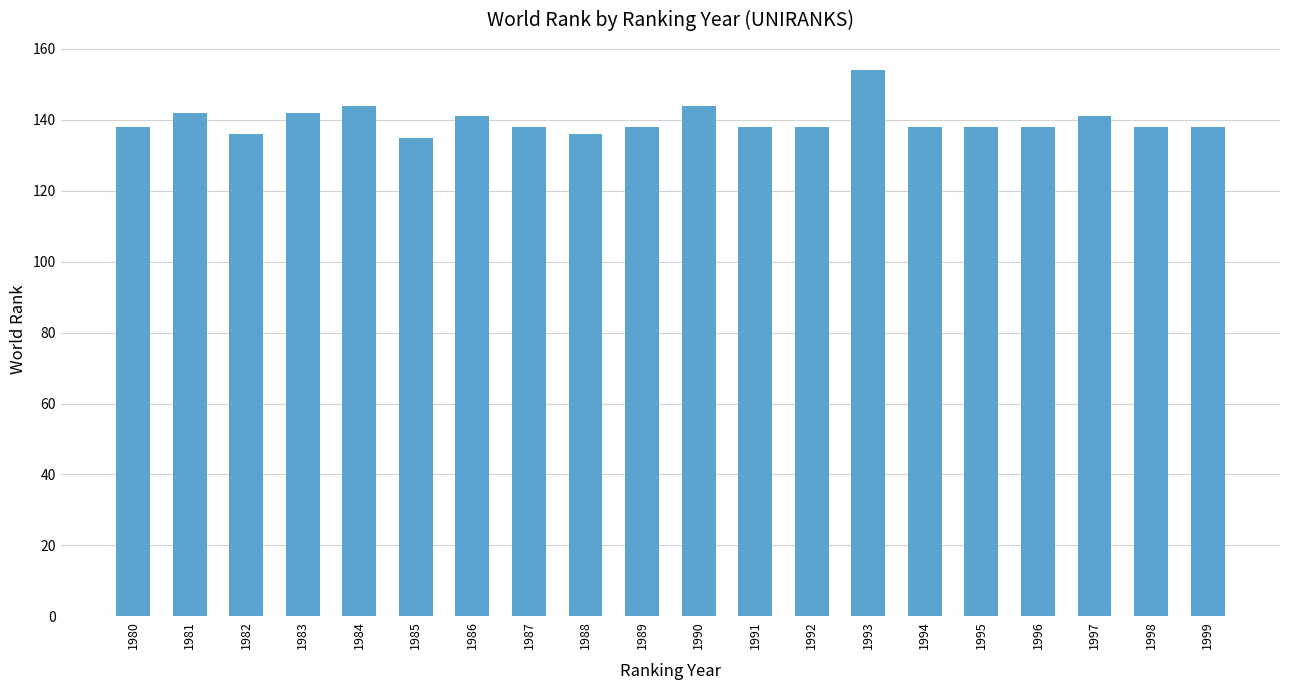

What is the maximum value shown in the chart?

154